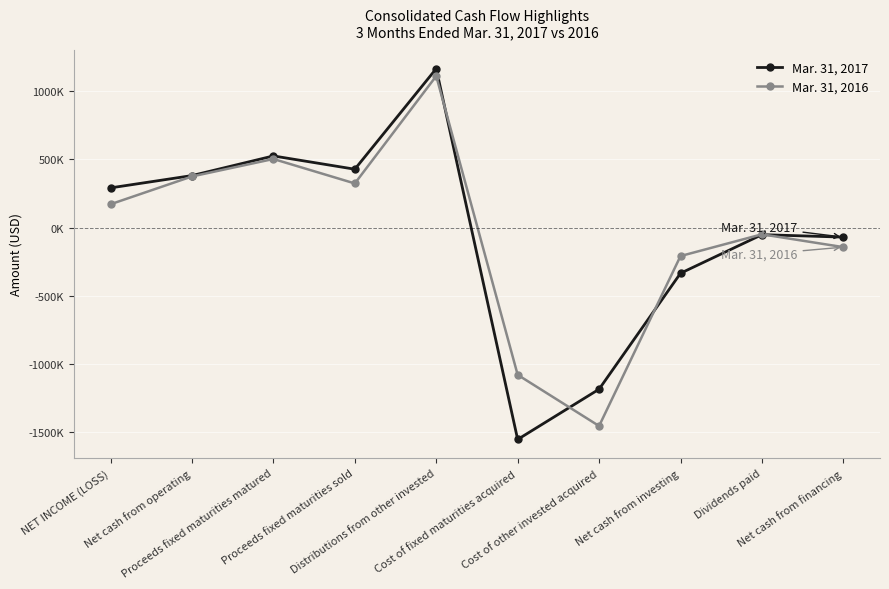

At which category does Mar. 31, 2016 reach its first local peak?

Proceeds fixed maturities matured